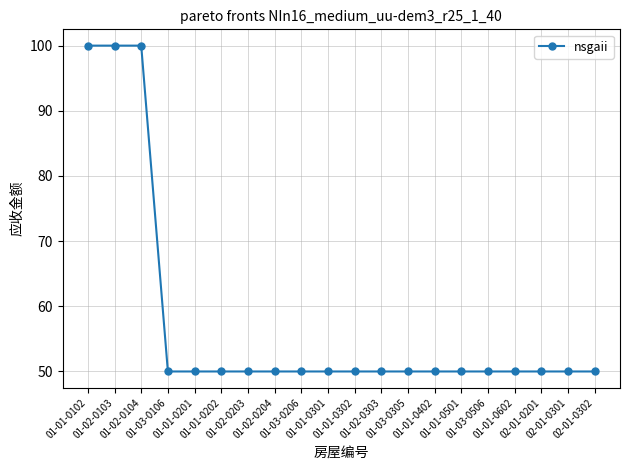

What is the difference between the maximum and minimum values?

50